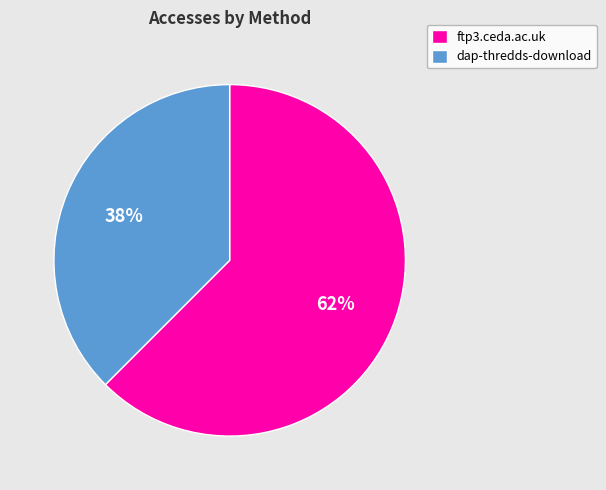

Does ftp3.ceda.ac.uk represent more than half of the total?

Yes